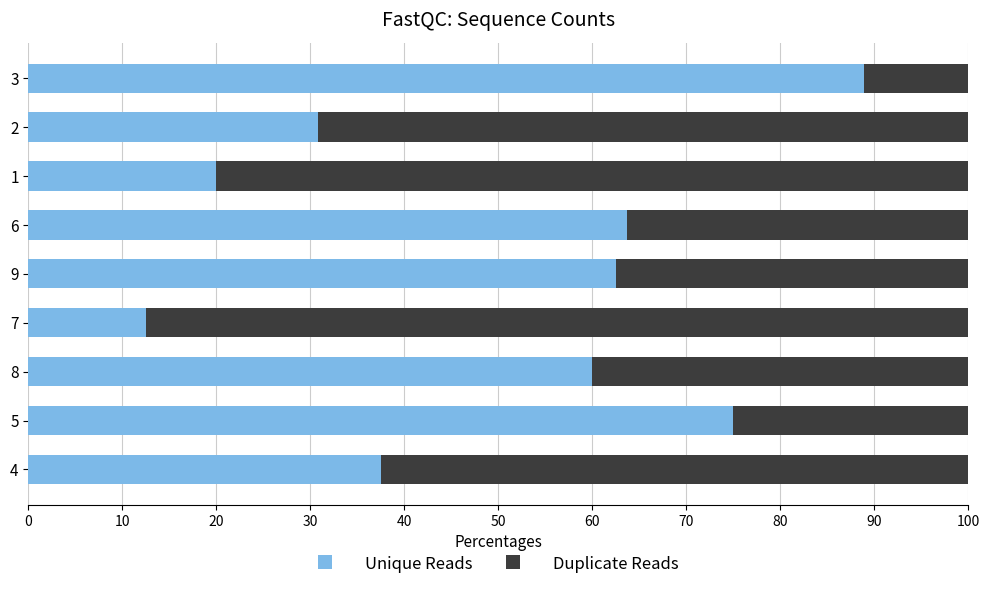

What is the lowest value of the Unique Reads series?

12.5